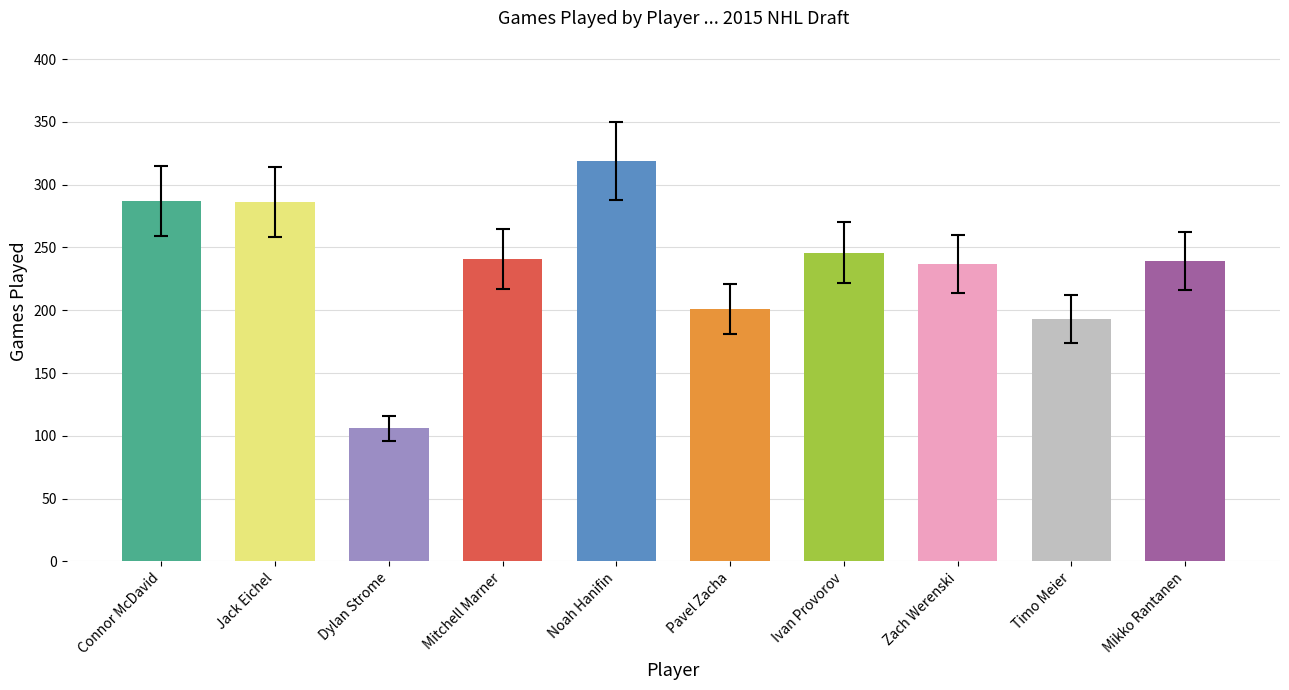

At which label does the data first exceed 241?

Connor McDavid